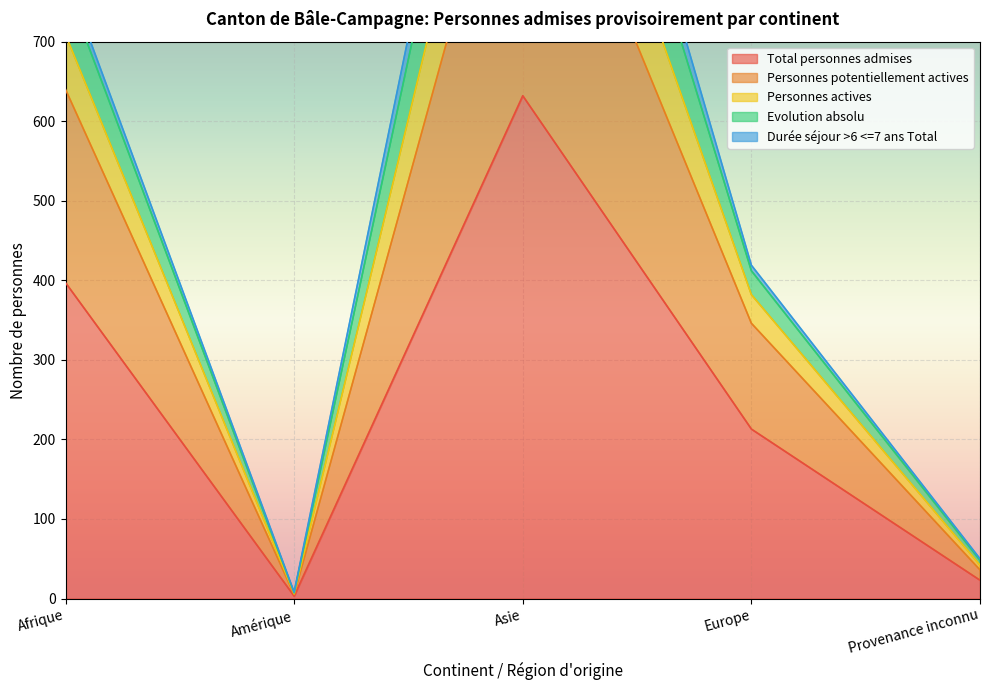

What is the spread (max minus min) of values at Afrique?

388